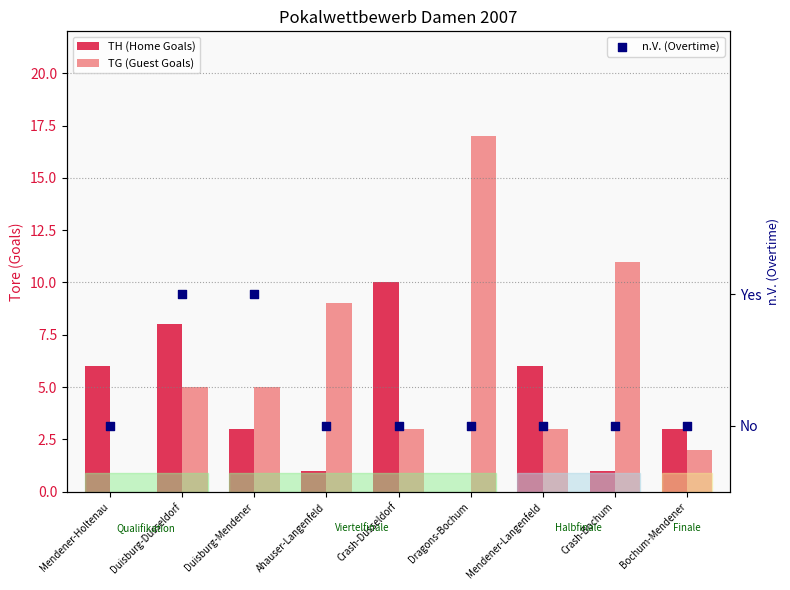

Is the value of n.V. (Overtime) at Crash-Düsseldorf greater than the value of TG (Guest Goals) at Ahauser-Langenfeld?

No